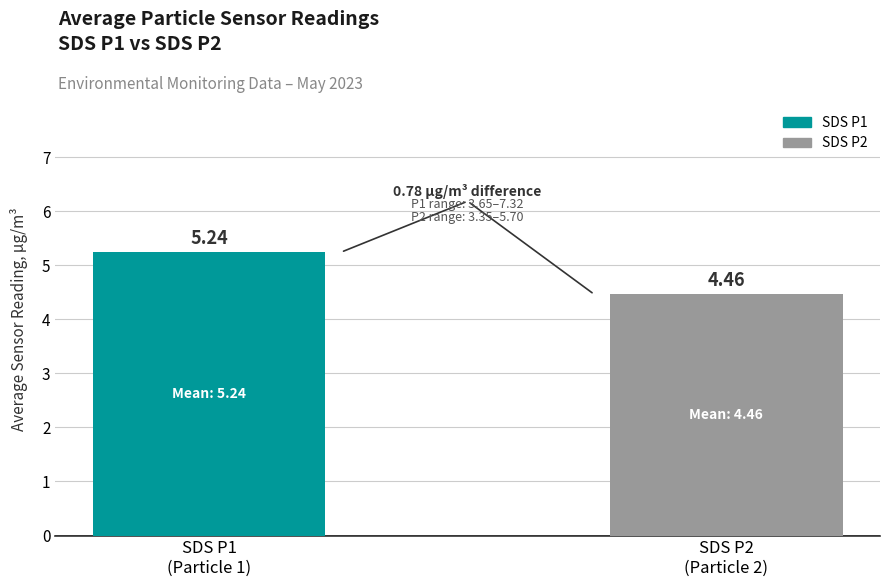

What position from the left is SDS P2
(Particle 2)?

2